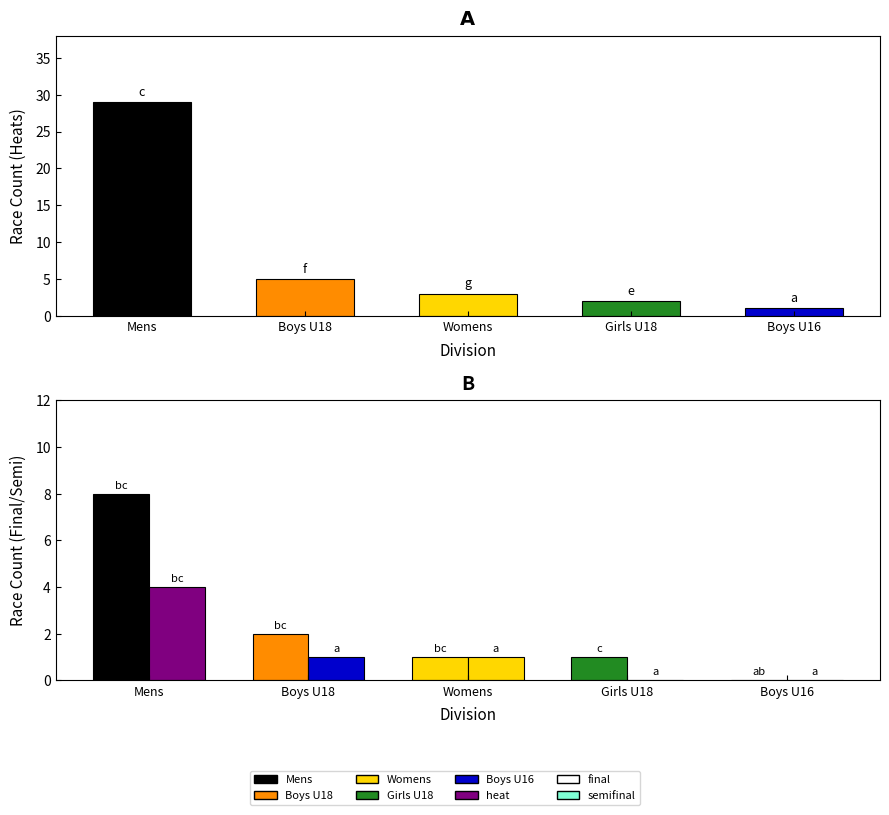

What is the spread (max minus min) of values at Mens?

25